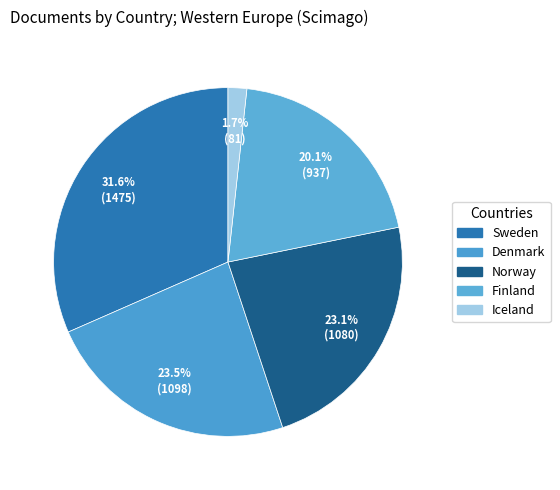

Which category has the smallest portion of the pie?

Iceland